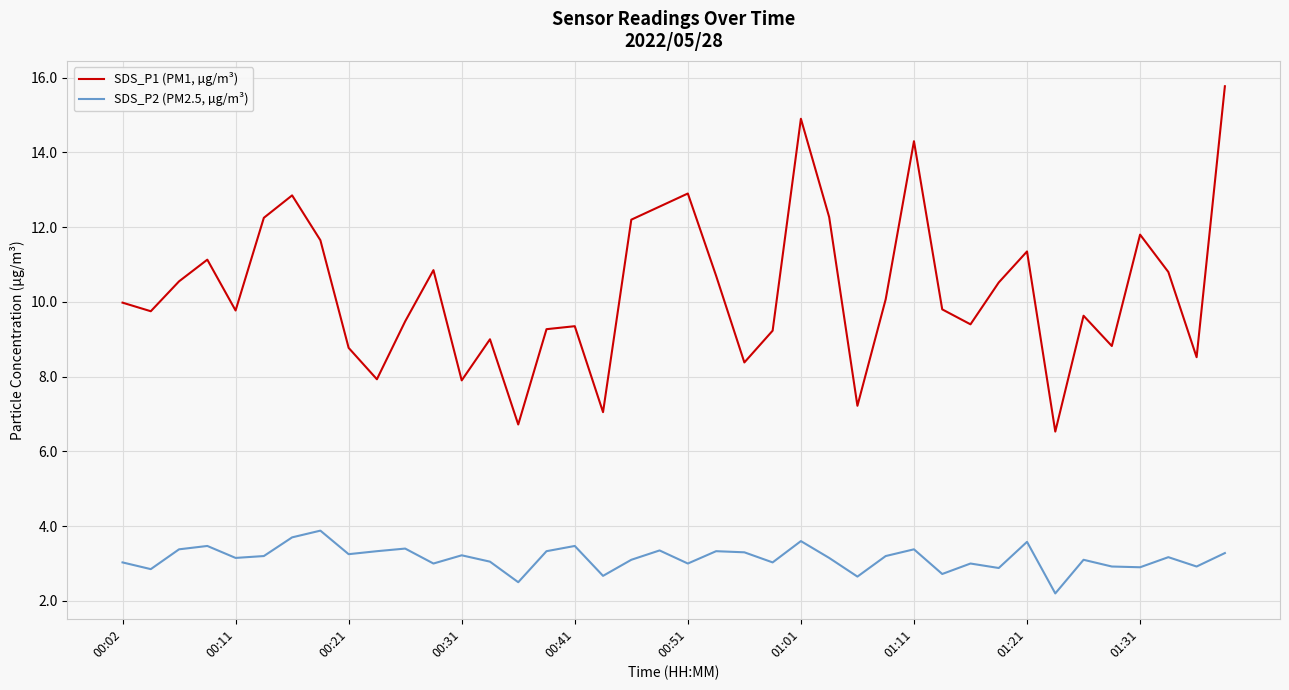

True or false: SDS_P2 (PM2.5, µg/m³) and SDS_P1 (PM1, µg/m³) cross at least once.

False